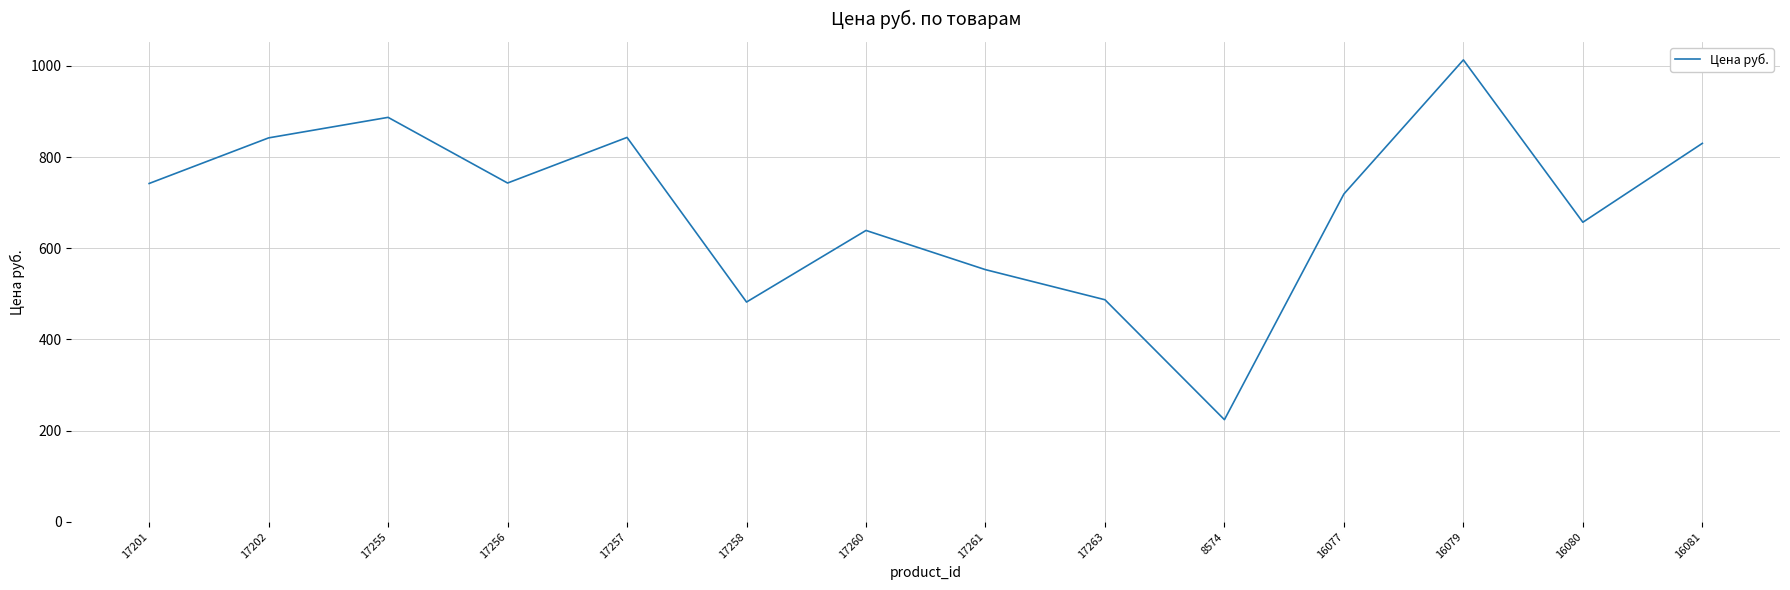

How many lines are shown in the chart?

1